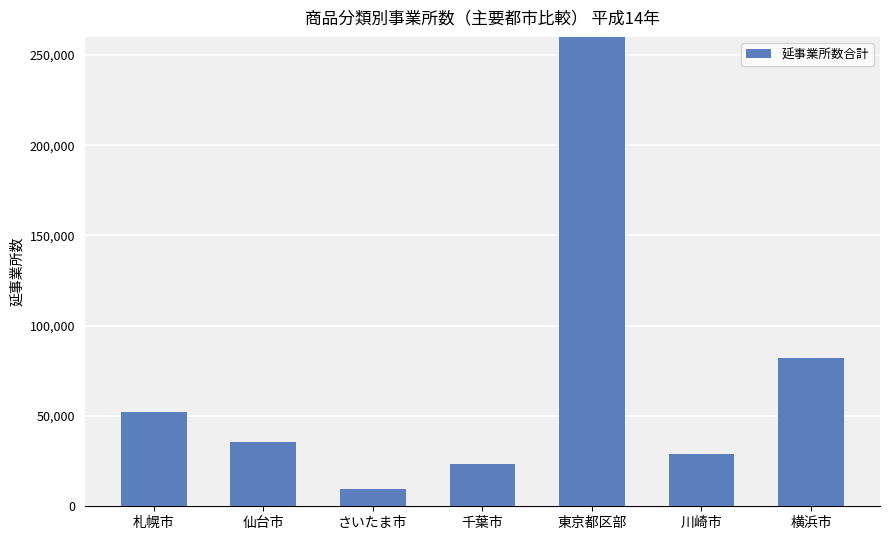

How many categories are shown in the chart?

7